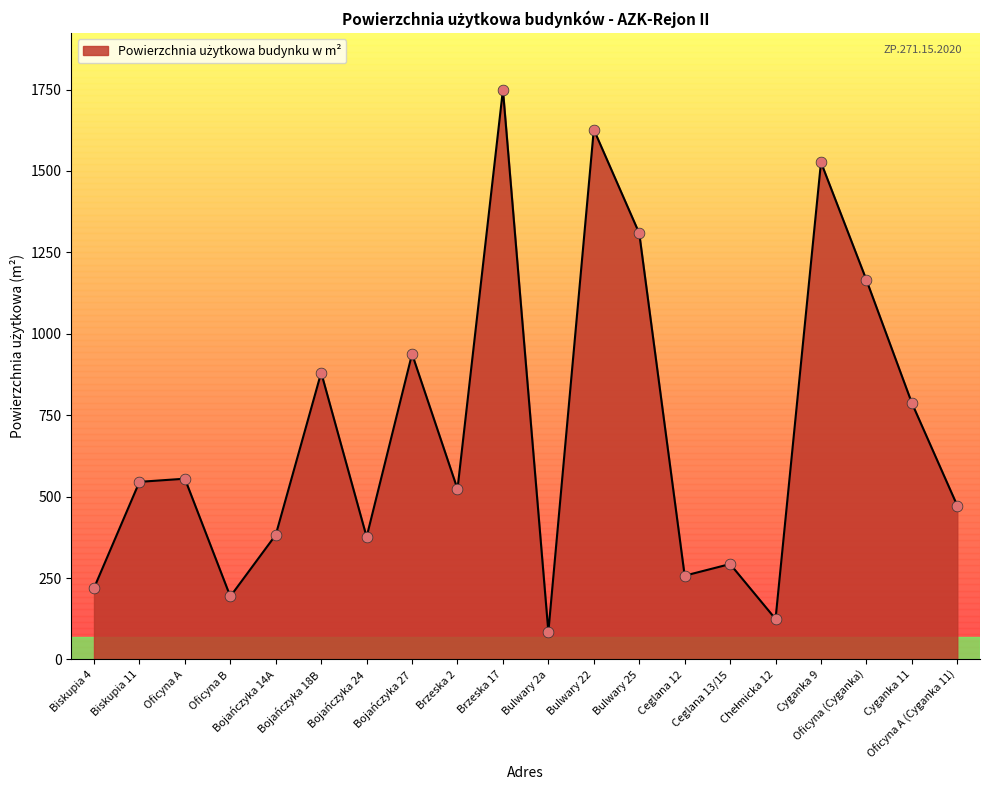

Between Oficyna A (Cyganka 11) and Bulwary 22, which is larger?

Bulwary 22